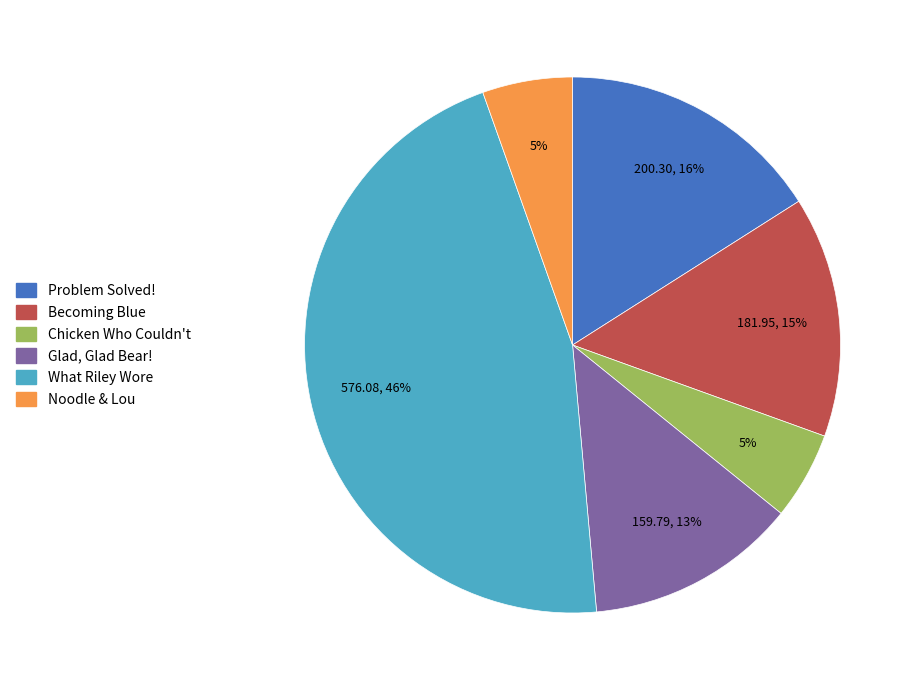

What is the ratio of the value at What Riley Wore to the value at Problem Solved!?

2.9